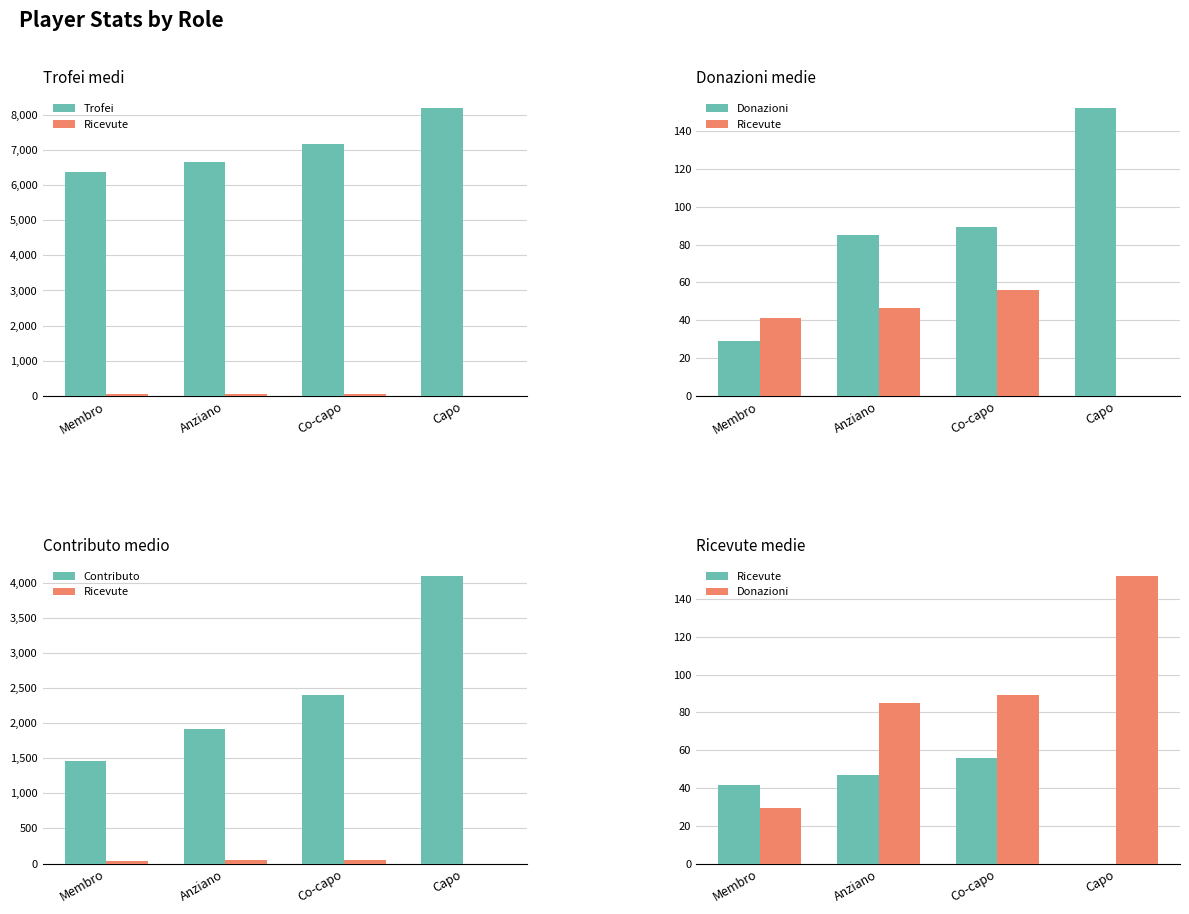

How many data points in Ricevute are above 46?

2